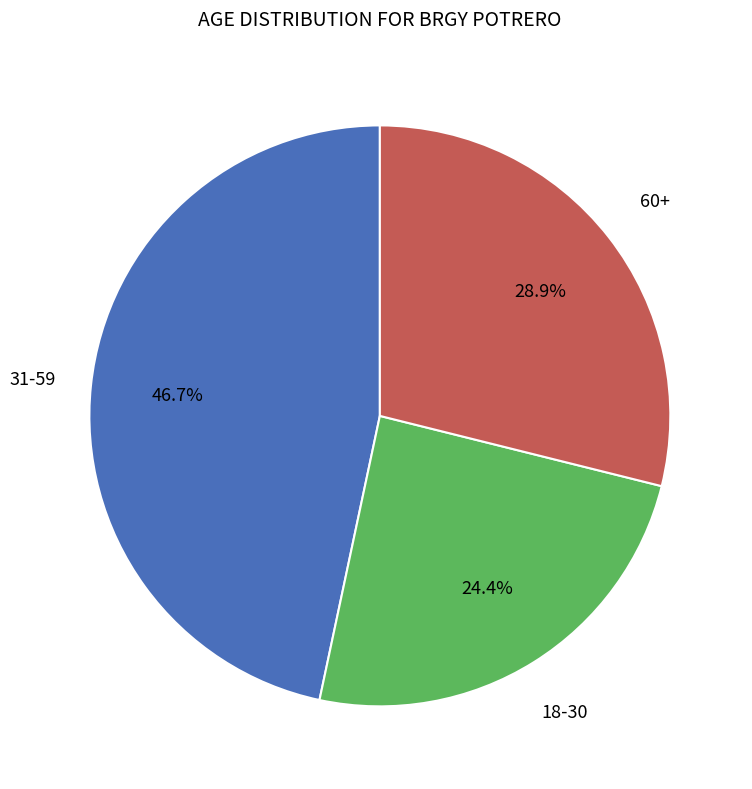

Is there a majority slice in this chart?

No